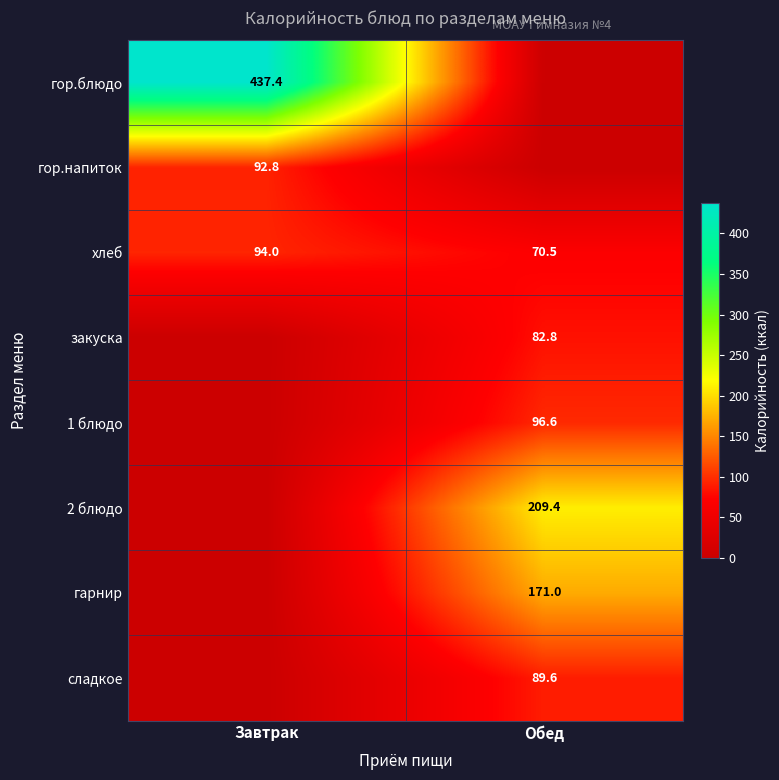

The хлеб series shows 70.5 at Обед. True or false?

True